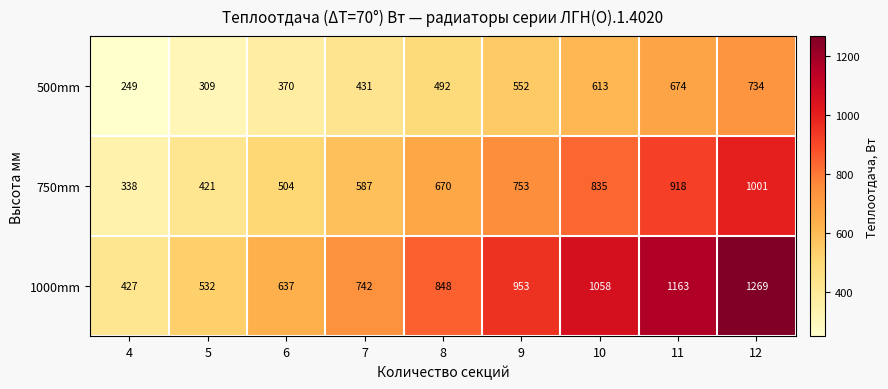

Rank the series by their maximum value, from highest to lowest.

1000mm, 750mm, 500mm